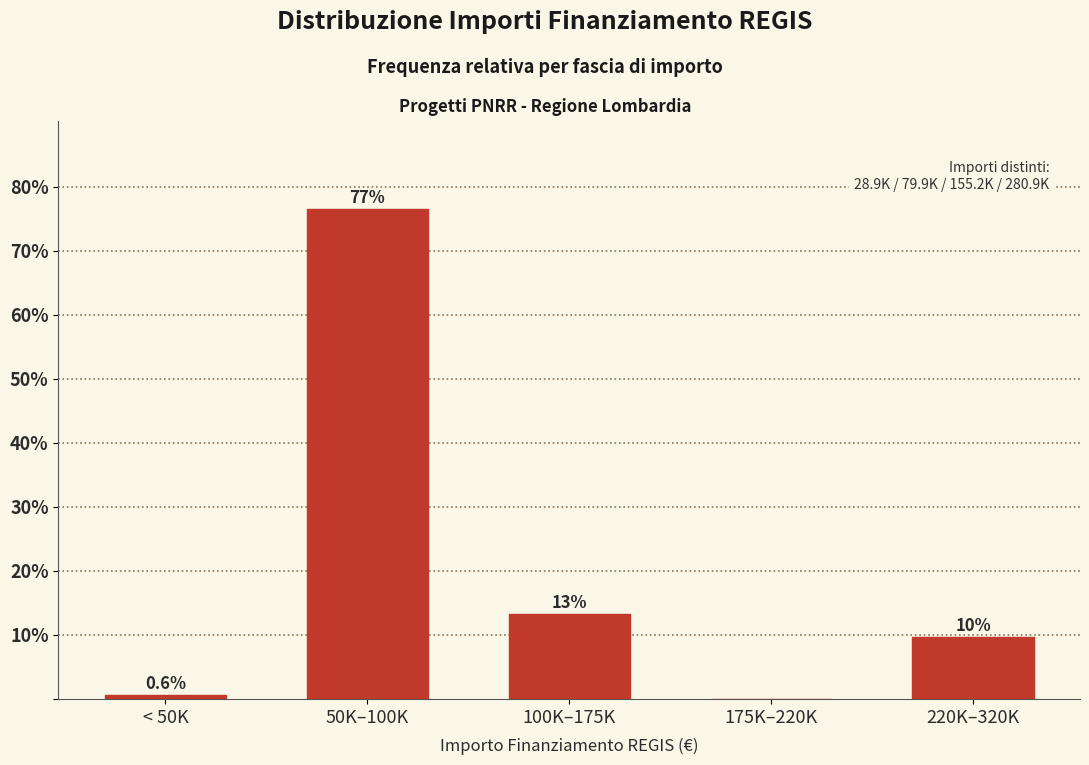

Are the bars horizontal?

No